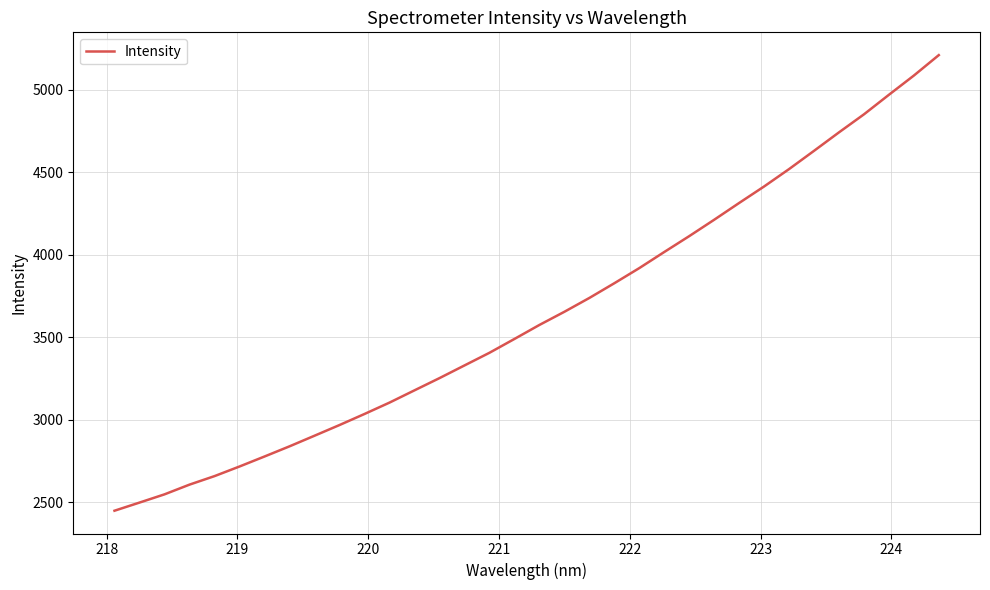

What is the greatest value displayed?

5211.0